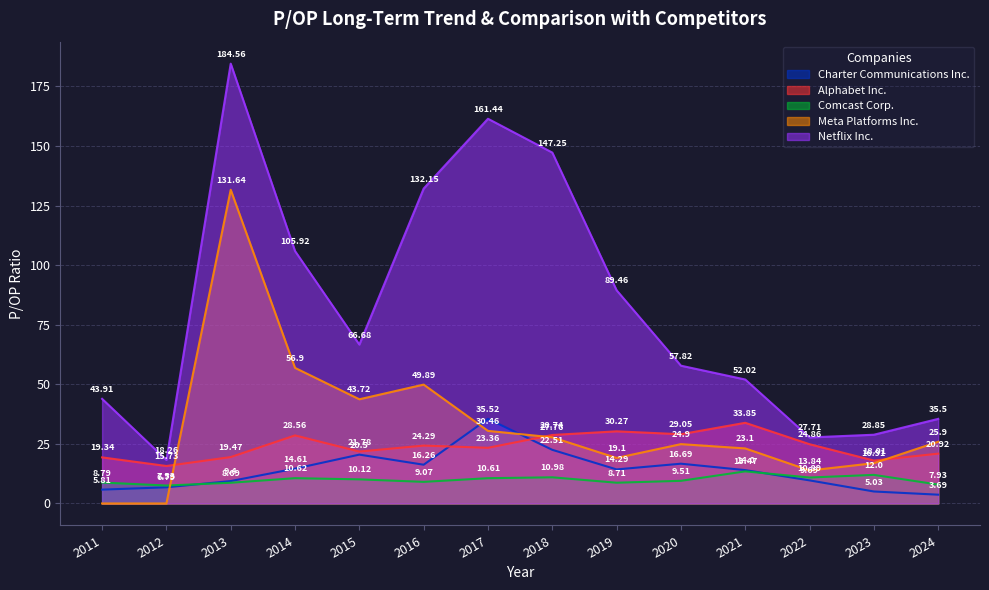

True or false: Netflix Inc. and Comcast Corp. intersect in this chart.

False